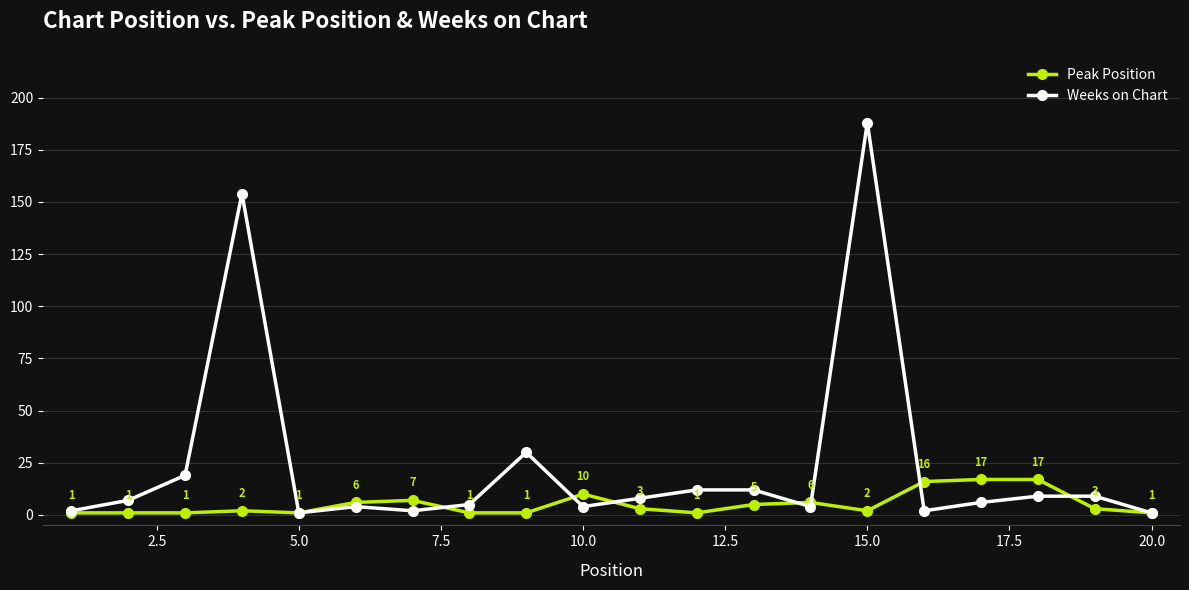

Which series has the largest total across all categories?

Weeks on Chart